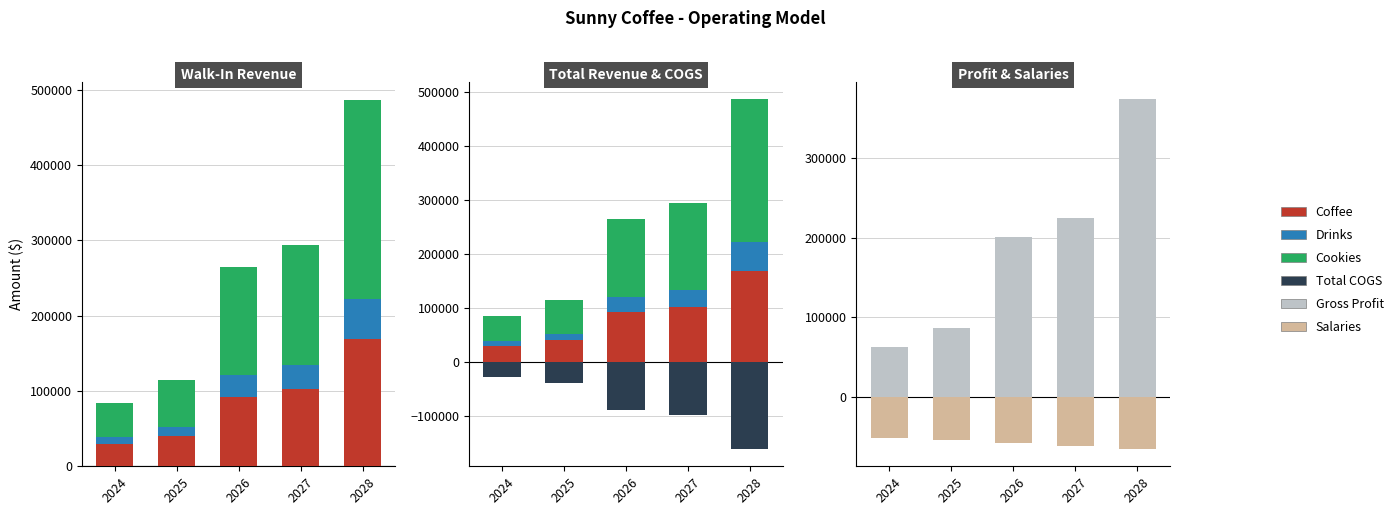

How many groups of bars are there?

5